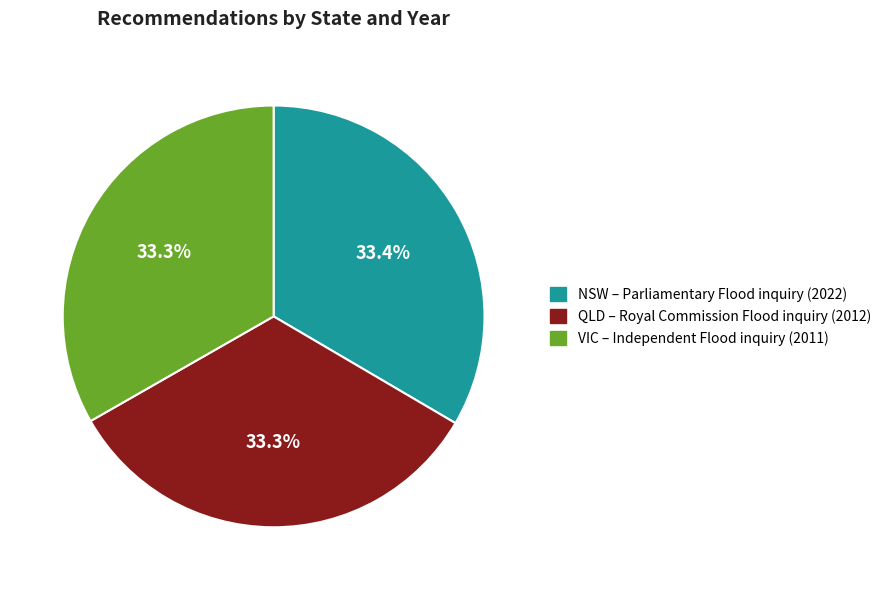

How many slices are in this pie chart?

3